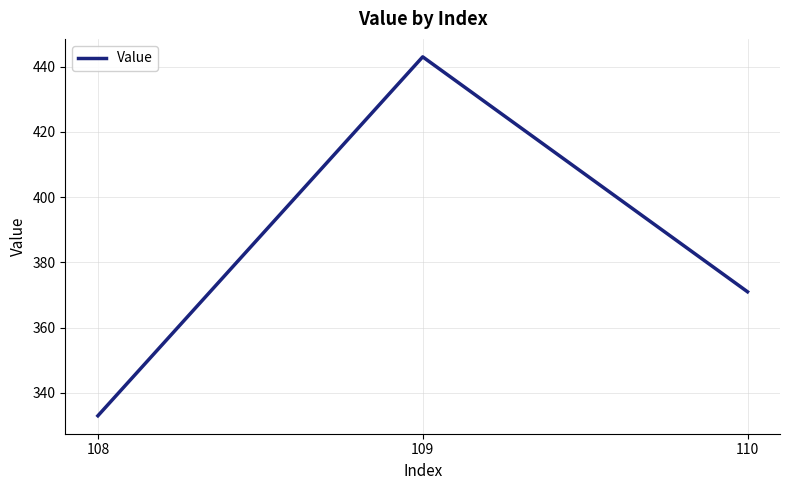

Reading left to right, what are all the values shown in this chart?

108=333	109=443	110=371